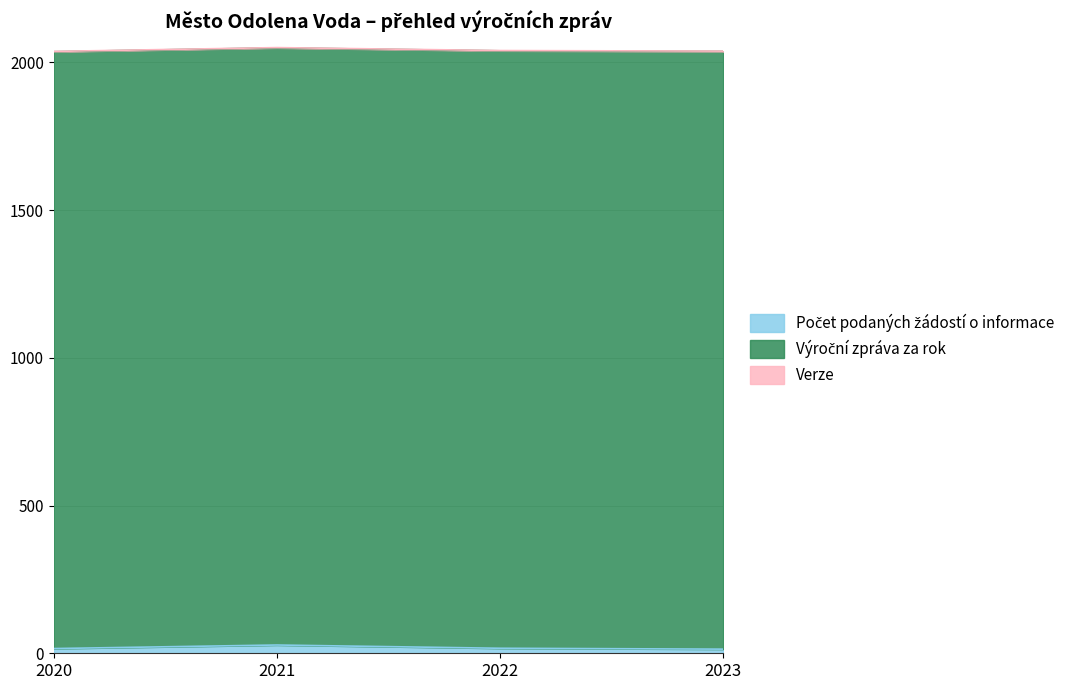

How many lines are shown in the chart?

3